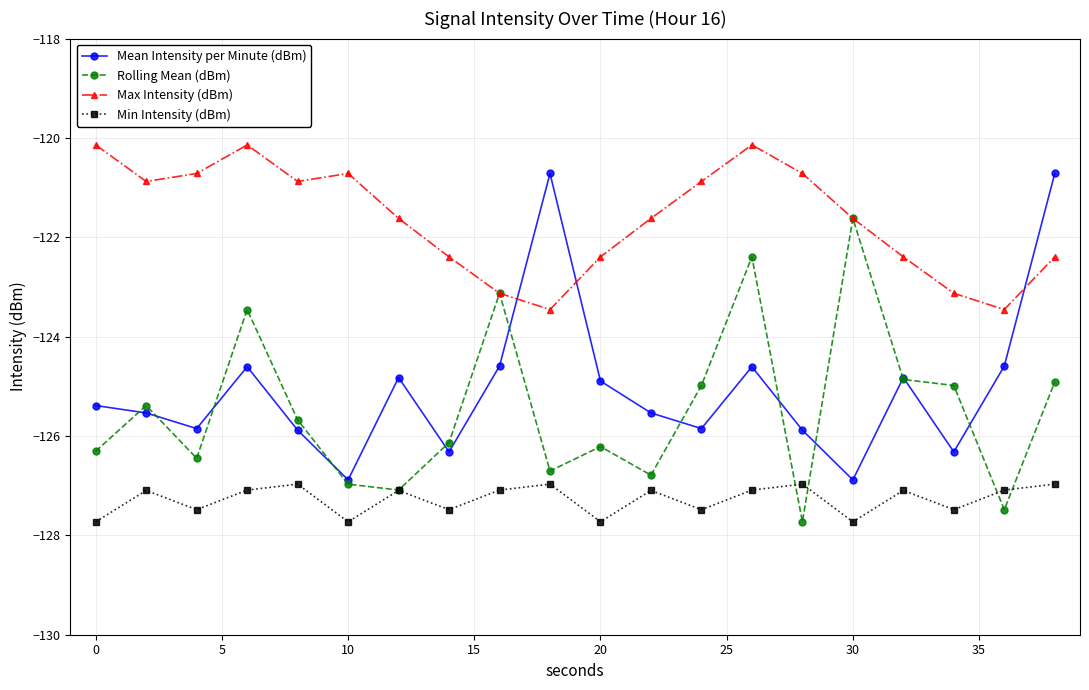

What is the value of the Max Intensity (dBm) point at the 5th from the left?

-120.9